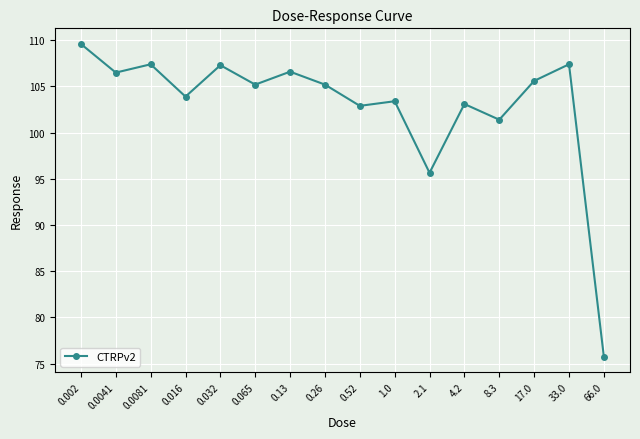

The value at 2.1 is 37.7. True or false?

False